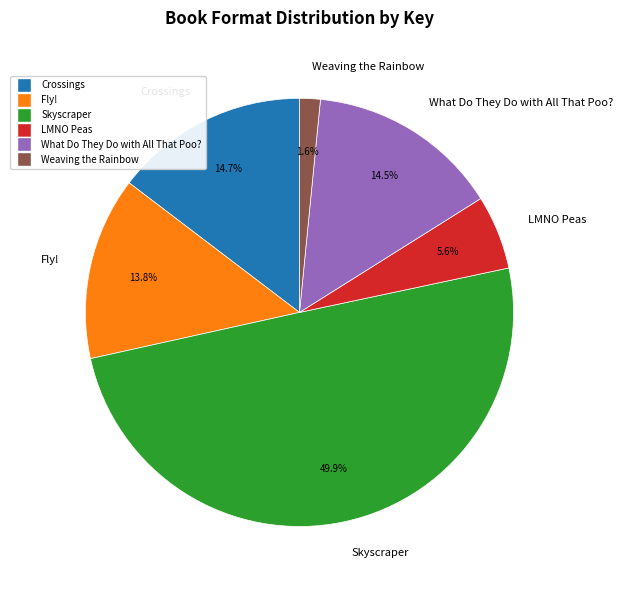

Is it true that Crossings is 27% of the pie?

False